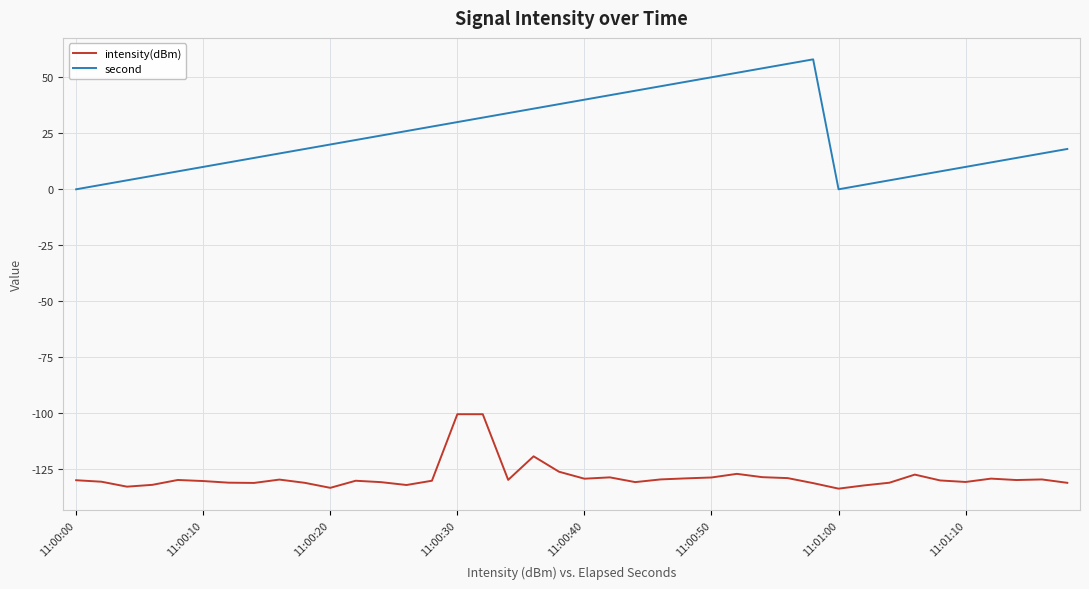

Which series has the largest total across all categories?

second